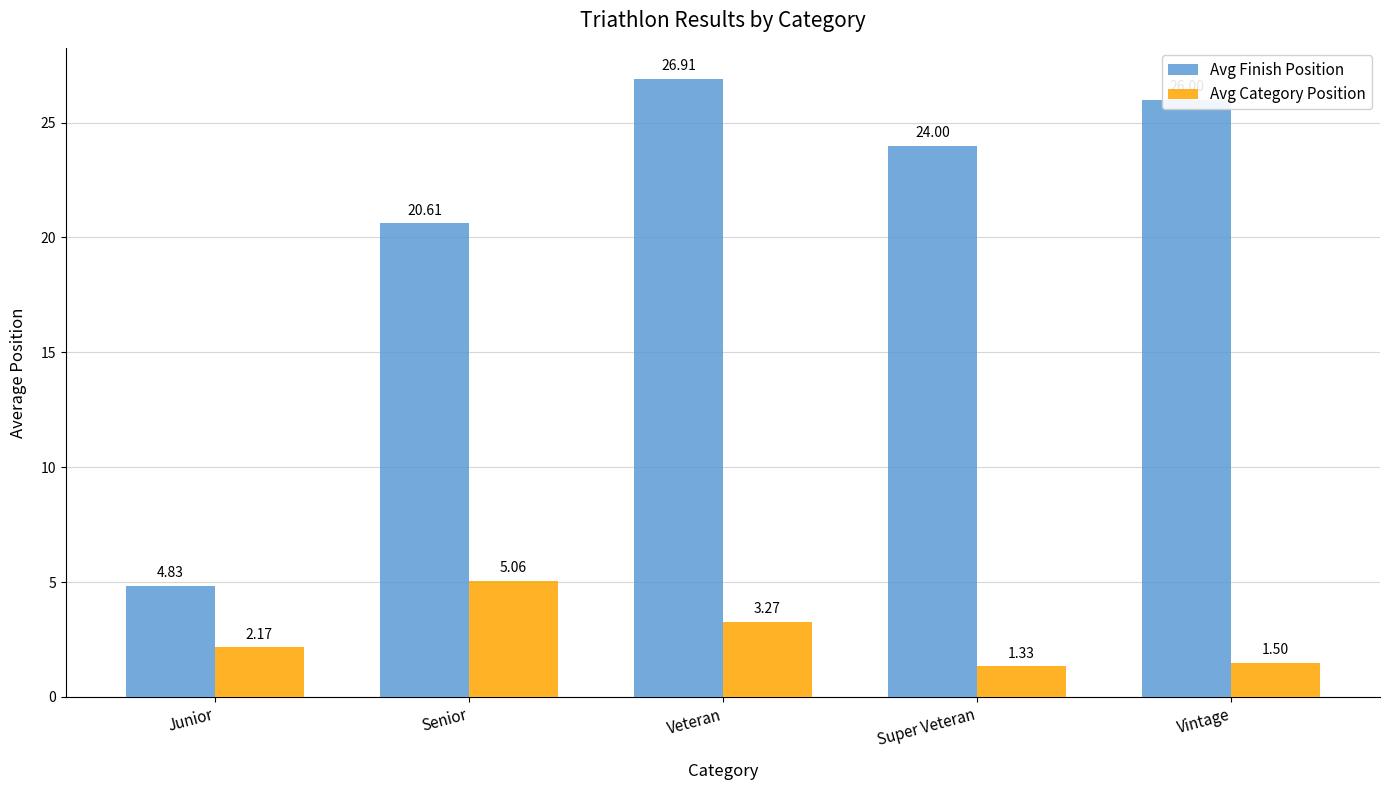

Is the value of Avg Category Position at Super Veteran greater than the value of Avg Finish Position at Vintage?

No